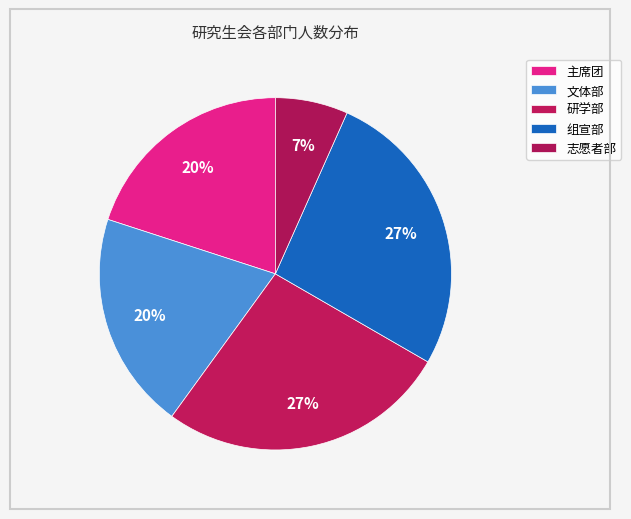

To the nearest percent, what is the difference between the 研学部 and 主席团 slice percentages?

7%